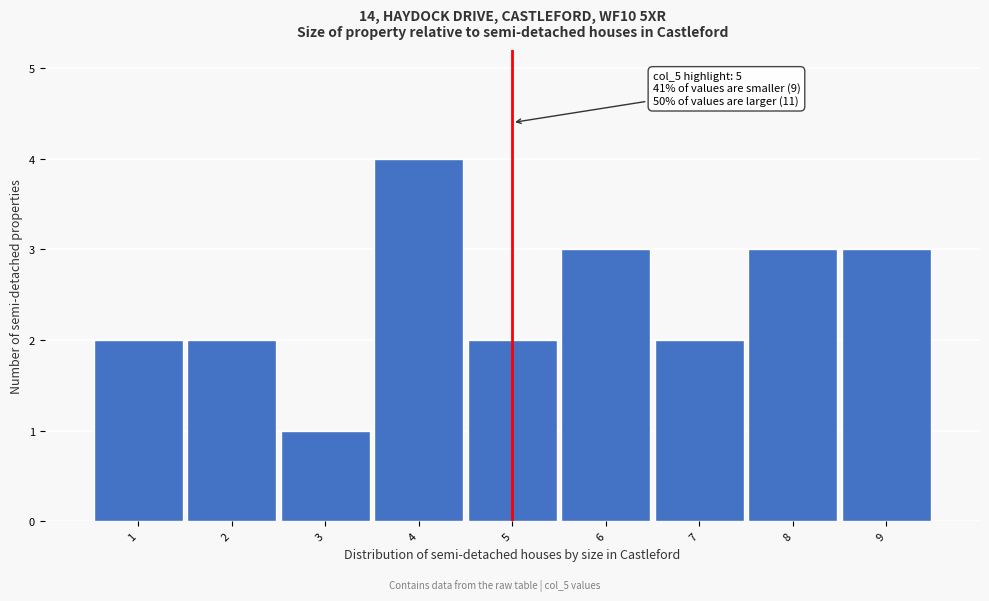

Over which range of the x-axis is the bar tallest?

3.5 to 4.5